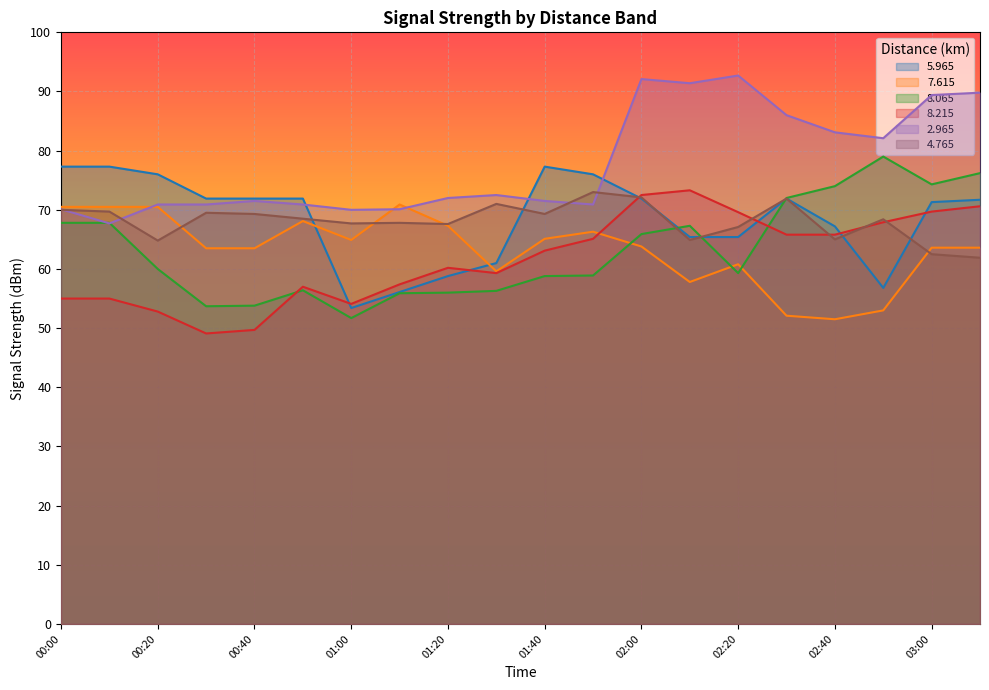

At 02:20, list the series in order from largest to smallest.

2.965, 8.215, 4.765, 5.965, 7.615, 8.065